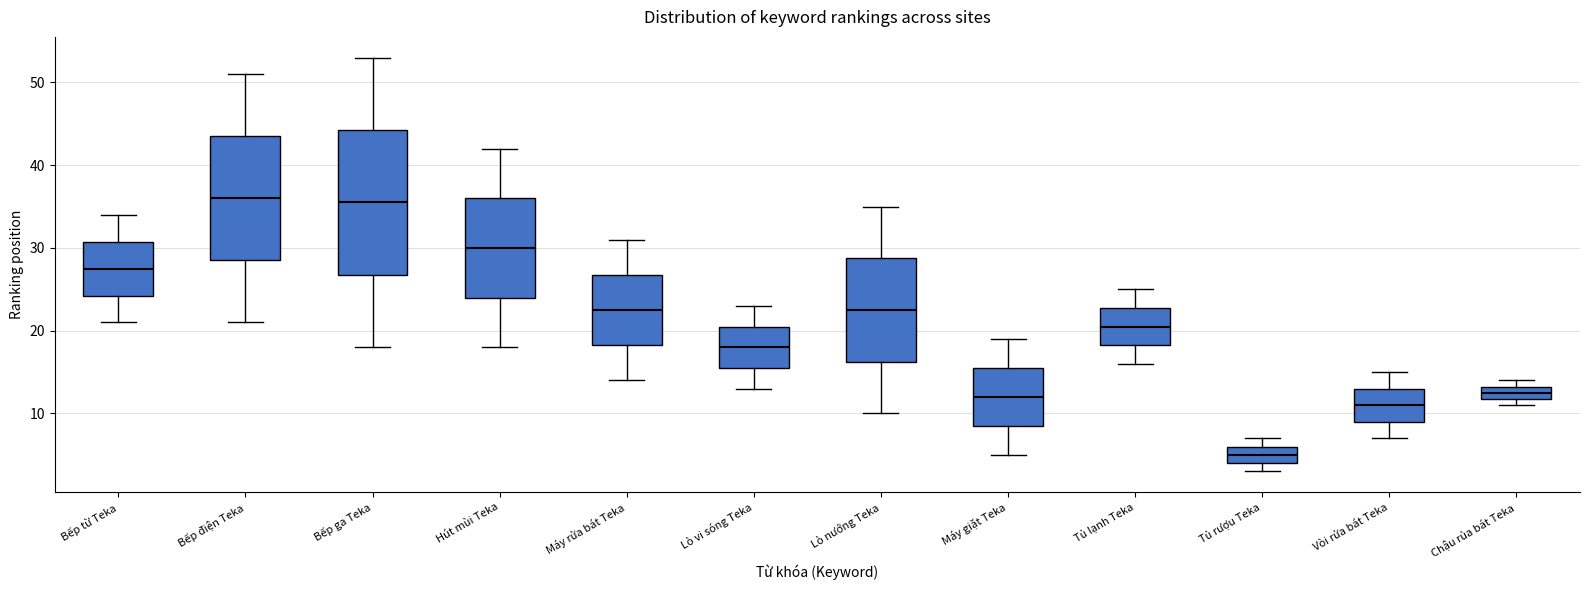

Reading left to right, read every box against the y-axis: the position of its median line, the range the box covers, and the ends of its whiskers. The values are not printed on the chart, so give them approximately, as read against the axis.

Bếp từ Teka: median 28, box 24 to 31, whiskers 21 to 34
Bếp điện Teka: median 36, box 29 to 44, whiskers 21 to 51
Bếp ga Teka: median 36, box 27 to 44, whiskers 18 to 53
Hút mùi Teka: median 30, box 24 to 36, whiskers 18 to 42
Máy rửa bát Teka: median 23, box 18 to 27, whiskers 14 to 31
Lò vi sóng Teka: median 18, box 16 to 21, whiskers 13 to 23
Lò nướng Teka: median 23, box 16 to 29, whiskers 10 to 35
Máy giặt Teka: median 12, box 9 to 16, whiskers 5 to 19
Tủ lạnh Teka: median 21, box 18 to 23, whiskers 16 to 25
Tủ rượu Teka: median 5, box 4 to 6, whiskers 3 to 7
Vòi rửa bát Teka: median 11, box 9 to 13, whiskers 7 to 15
Chậu rủa bát Teka: median 13 (inside the box), box 12 to 13, whiskers 11 to 14